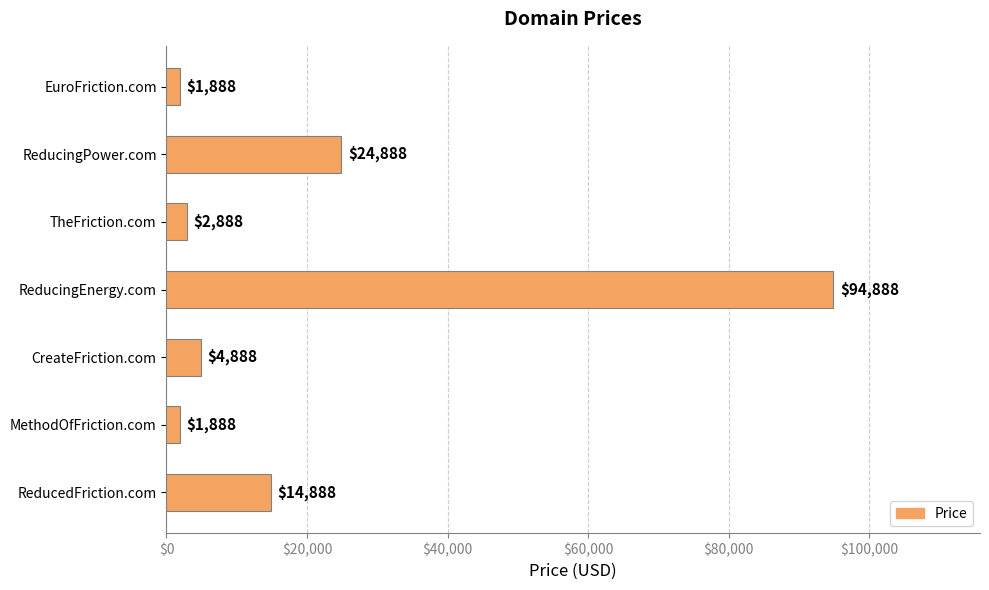

What is the change in value from CreateFriction.com to ReducingEnergy.com?

+90000